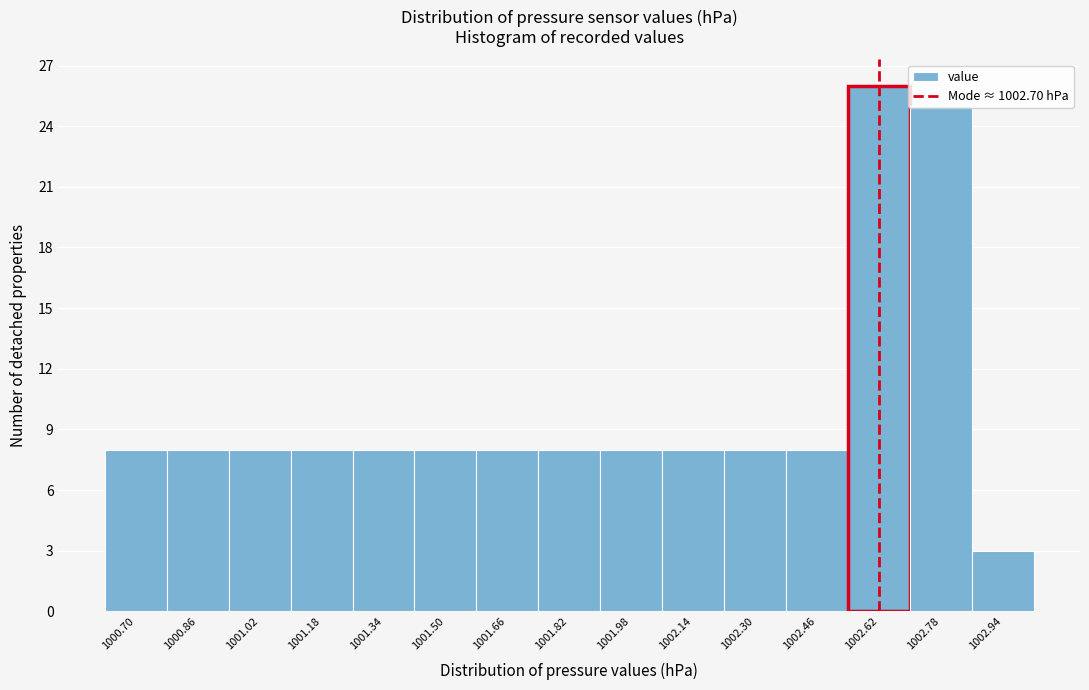

What is the change in value from 1001.66 to 1002.94?

-5